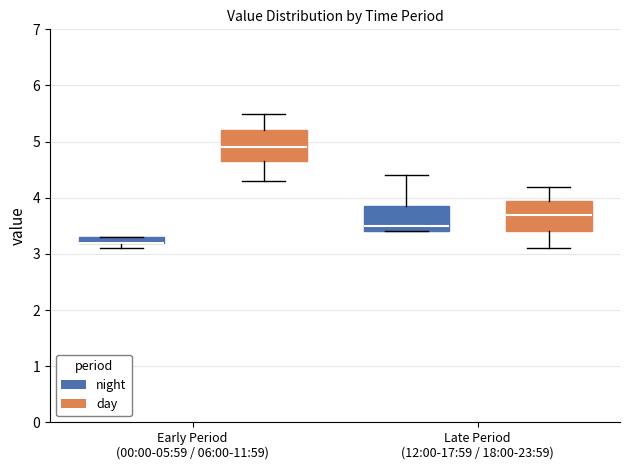

Where does the upper whisker of the box for Late Period (12:00-17:59 / 18:00-23:59) (night) end on the y-axis? The values are not printed on the chart, so give them approximately, as read against the axis.

4.4